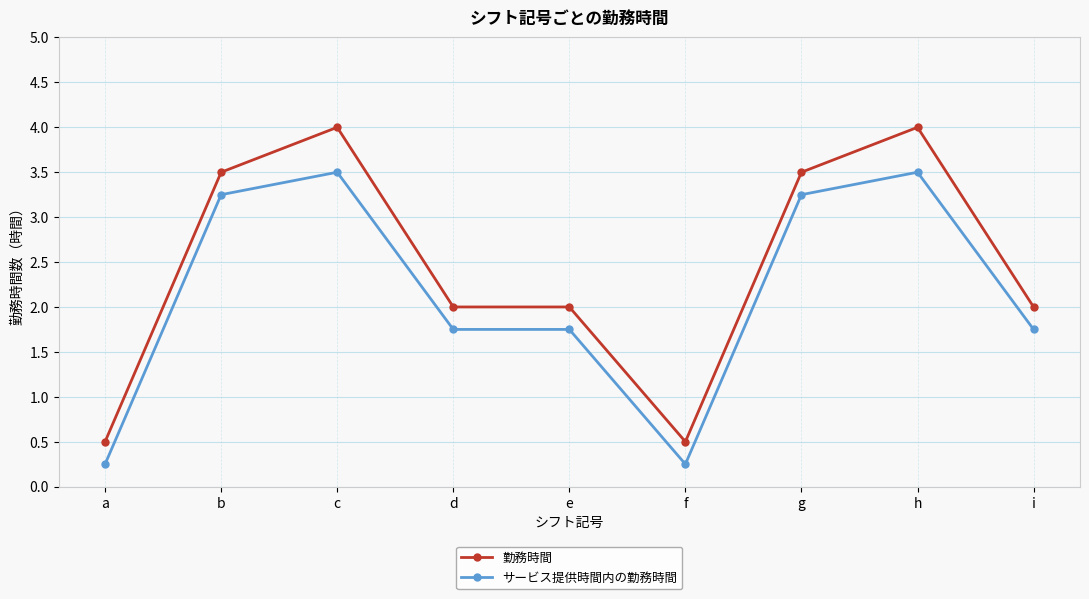

Is it true that サービス提供時間内の勤務時間 equals 0.2 at f?

True